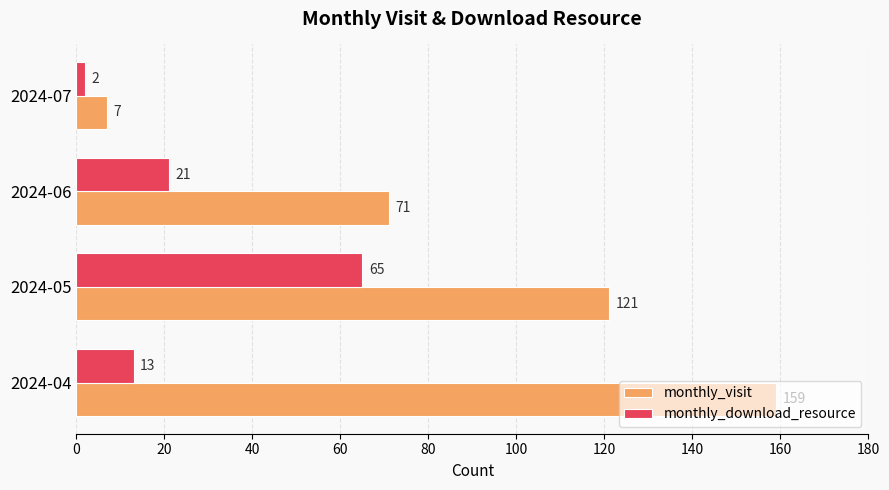

What is the total value across all series at 2024-06?

92